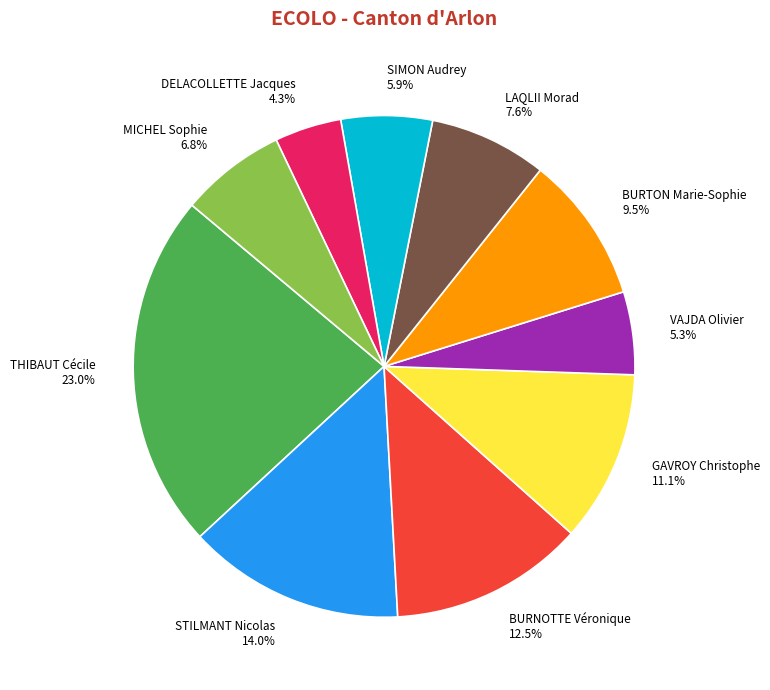

To the nearest percent, what is the difference between the largest and smallest slice percentages?

19%